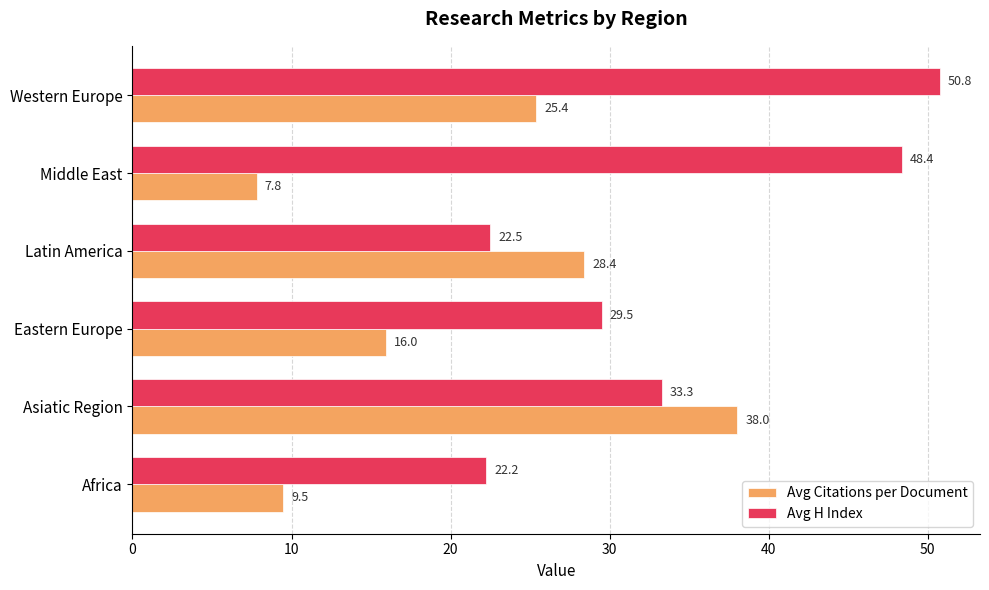

Count the number of categories in the chart.

6